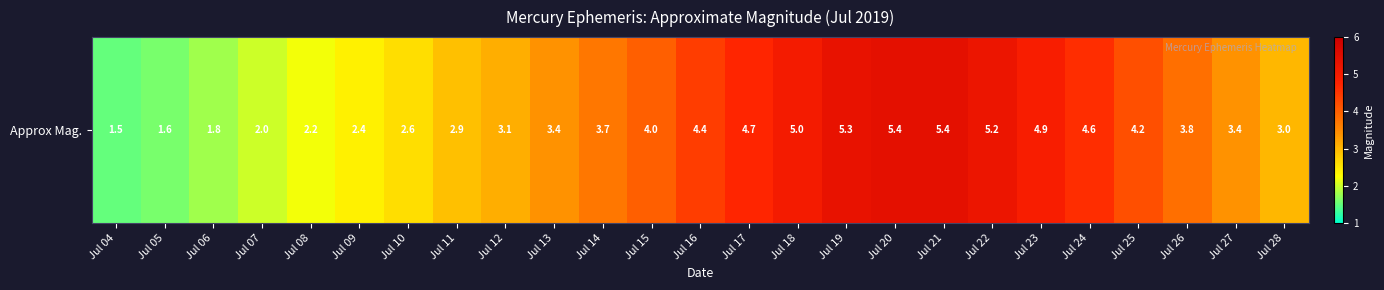

Which category has the highest value across all series?

Jul 20